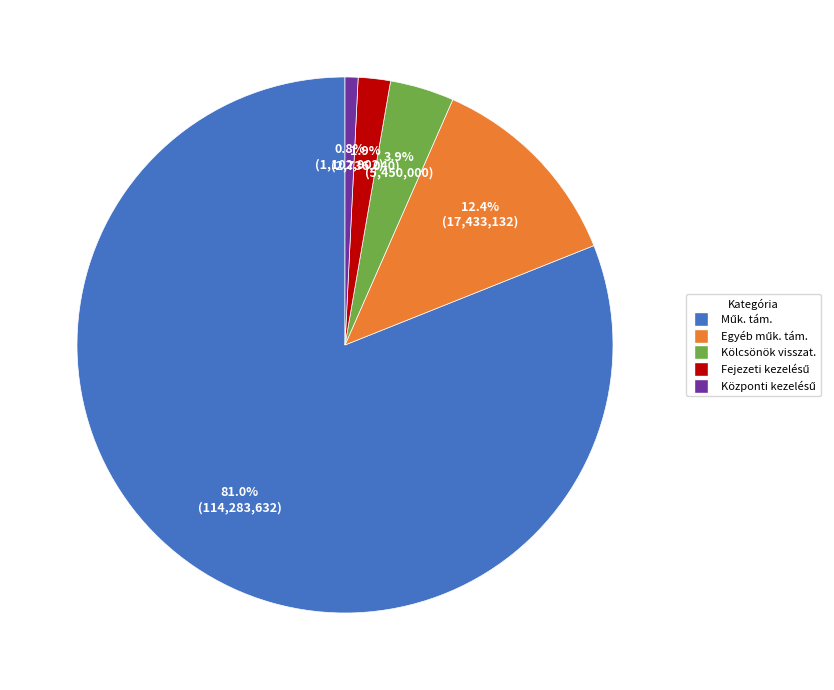

How much of the chart is everything except Kölcsönök visszat.?

96.1%